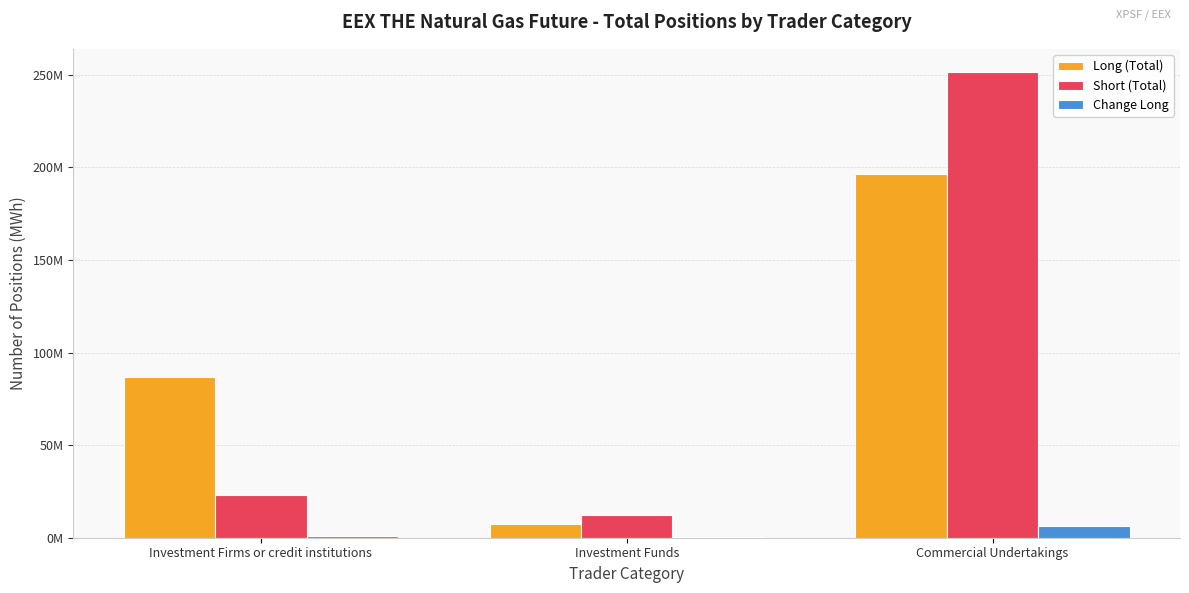

What is the value of the Short (Total) bar at the 3rd from the left?

251444016